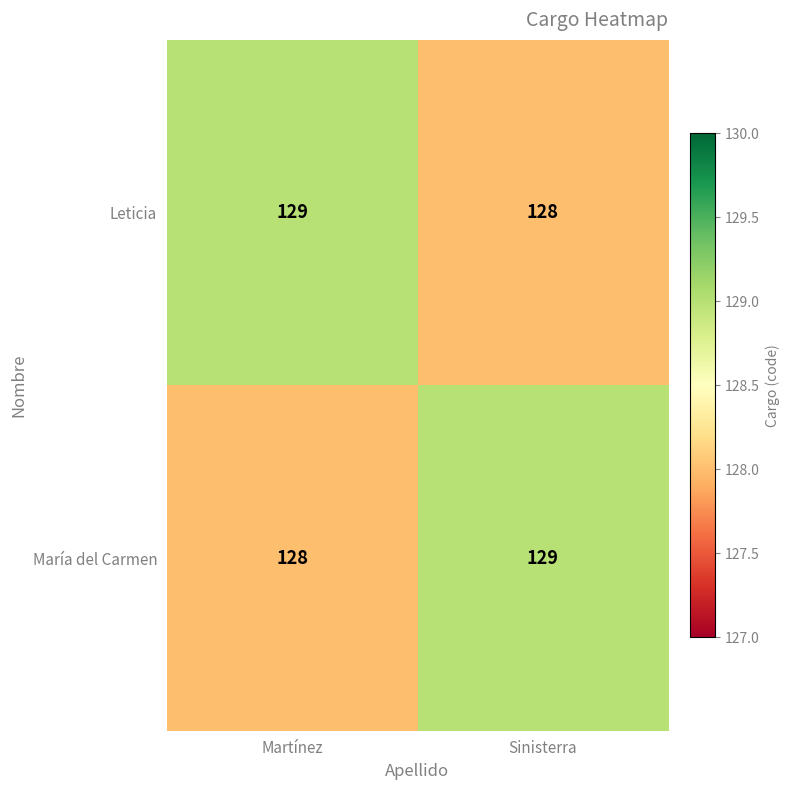

At which label is María del Carmen closest to 128?

Martínez